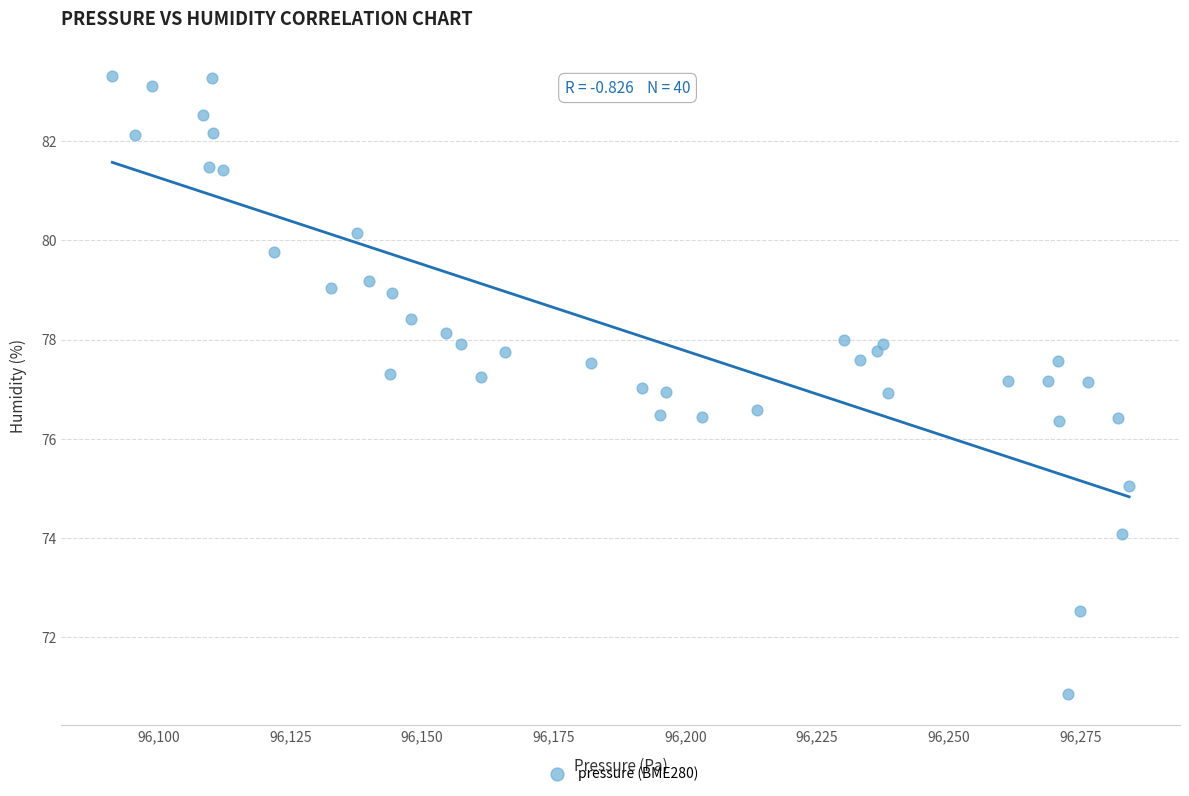

What is the range of X values (max minus min)?

193.2